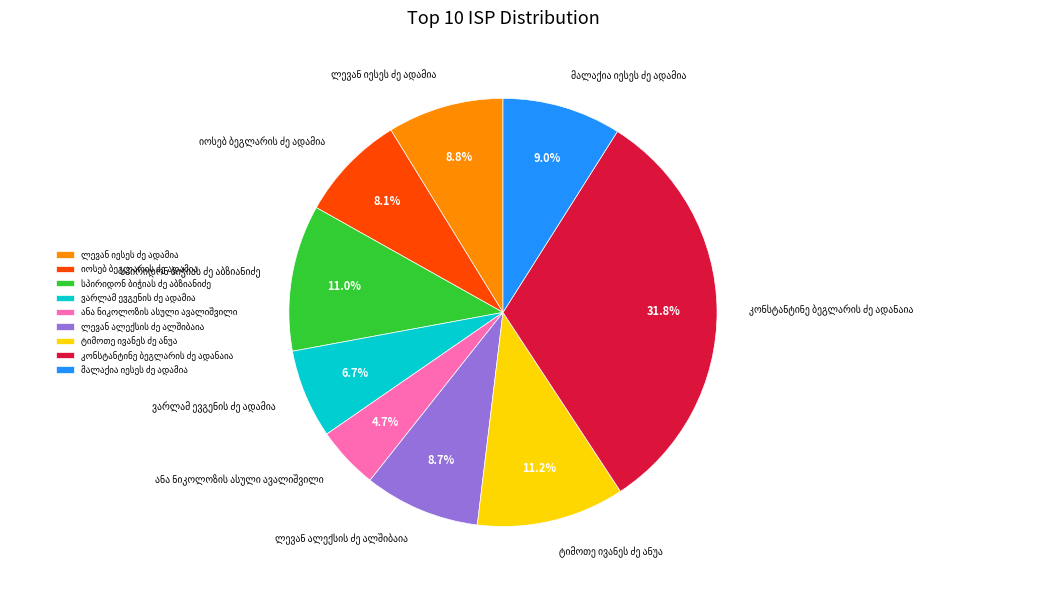

Is there a majority slice in this chart?

No